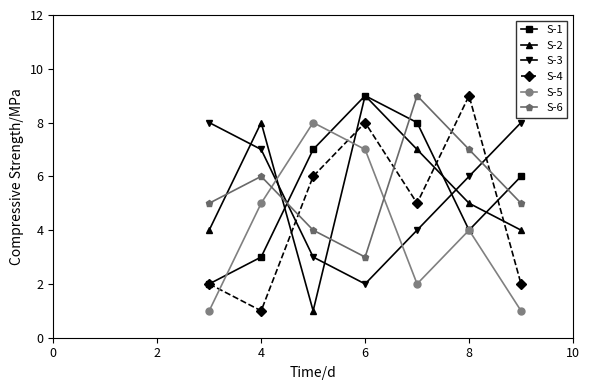

What is the value of the S-4 point at the 2nd from the left?

1